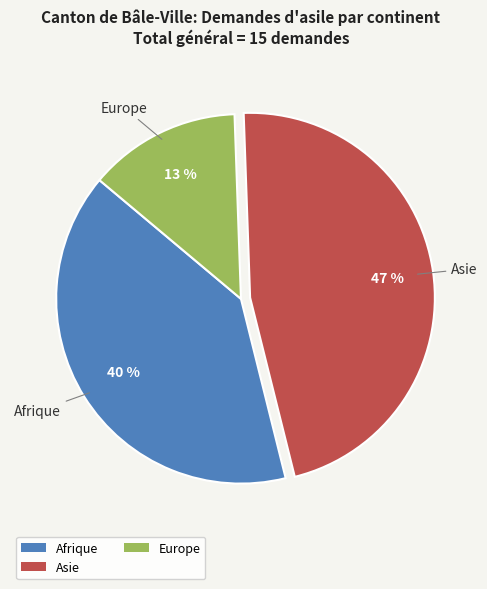

True or false: Europe accounts for 4% of the total.

False